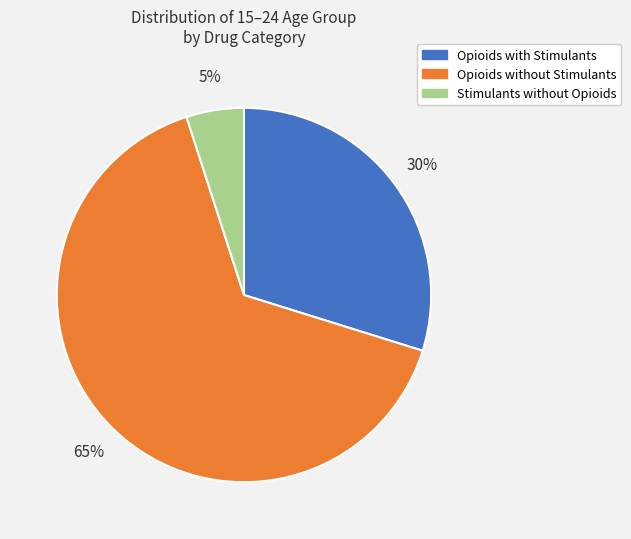

Which category has the smallest portion of the pie?

Stimulants without Opioids